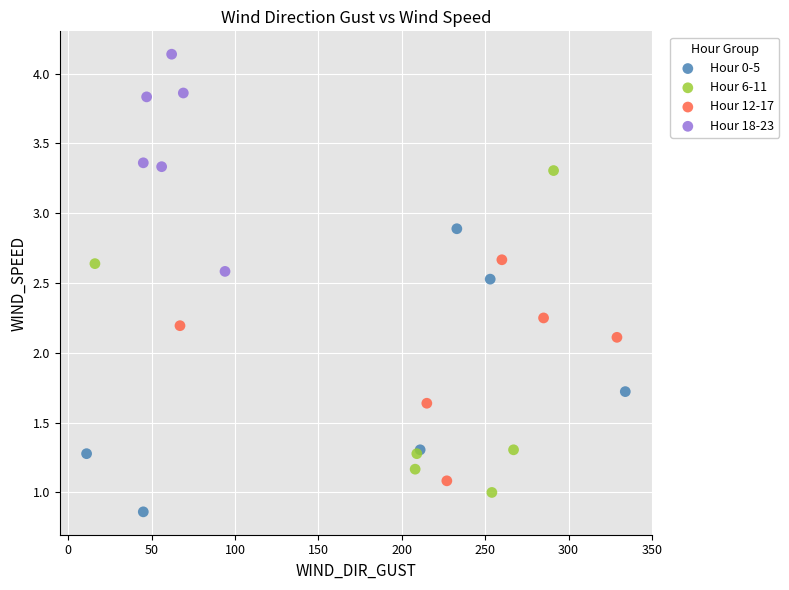

Which series has the largest Y range (max minus min)?

Hour 6-11